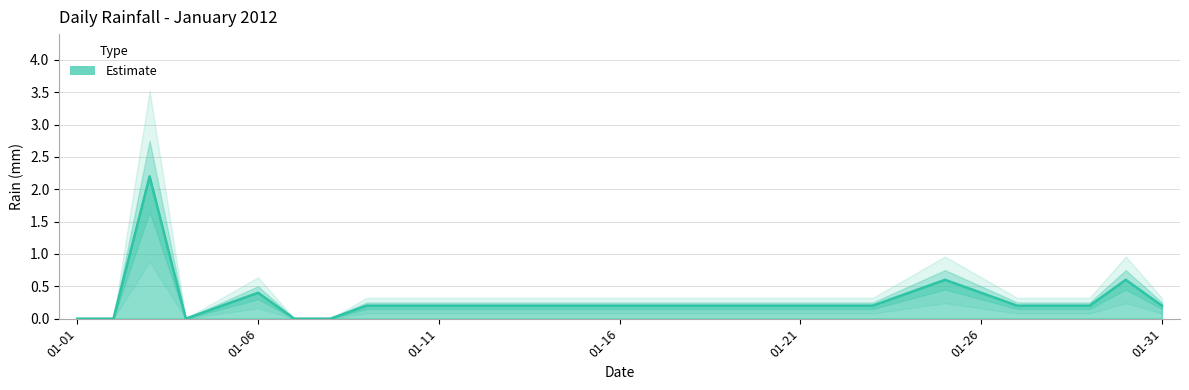

List the labels in order of value, smallest first.

2012-01-01, 2012-01-02, 2012-01-04, 2012-01-07, 2012-01-08, 2012-01-05, 2012-01-09, 2012-01-10, 2012-01-11, 2012-01-12, 2012-01-13, 2012-01-14, 2012-01-15, 2012-01-16, 2012-01-17, 2012-01-18, 2012-01-19, 2012-01-20, 2012-01-21, 2012-01-22, 2012-01-23, 2012-01-27, 2012-01-28, 2012-01-29, 2012-01-31, 2012-01-06, 2012-01-24, 2012-01-26, 2012-01-25, 2012-01-30, 2012-01-03